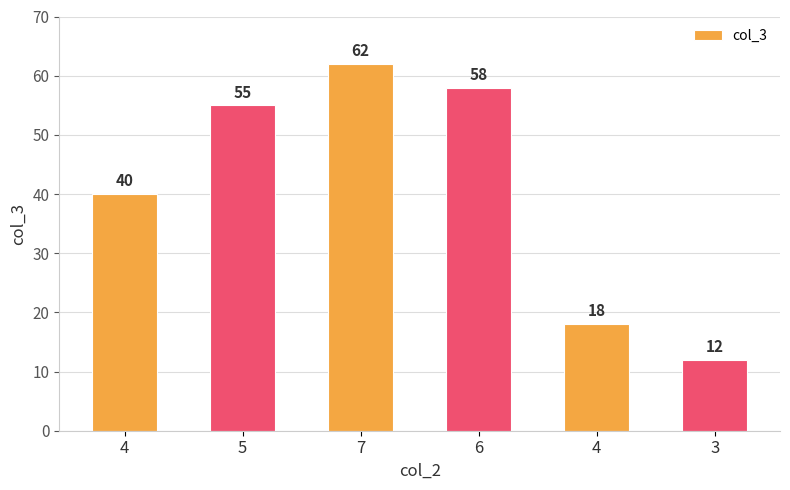

Rank the categories by value from lowest to highest.

3, 4, 4, 5, 6, 7